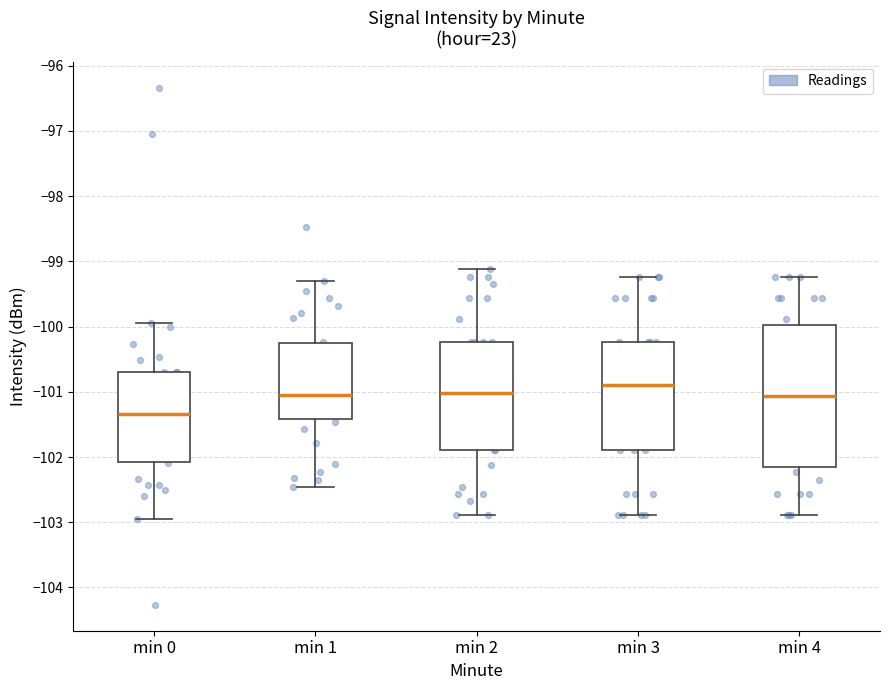

Comparing the boxes themselves (not the whiskers), which one is the tallest?

min 4